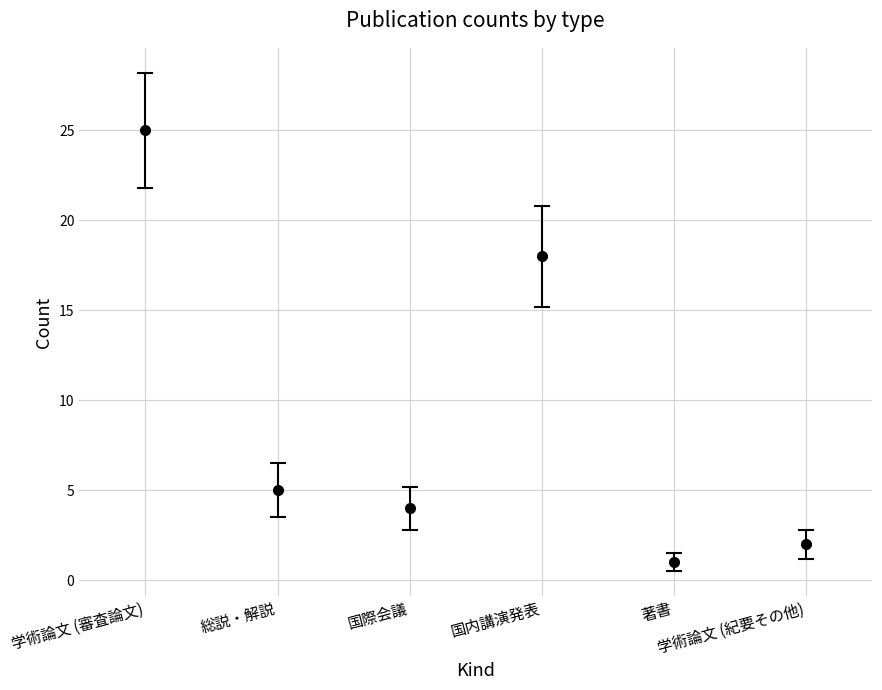

How many data points does each series have?

6